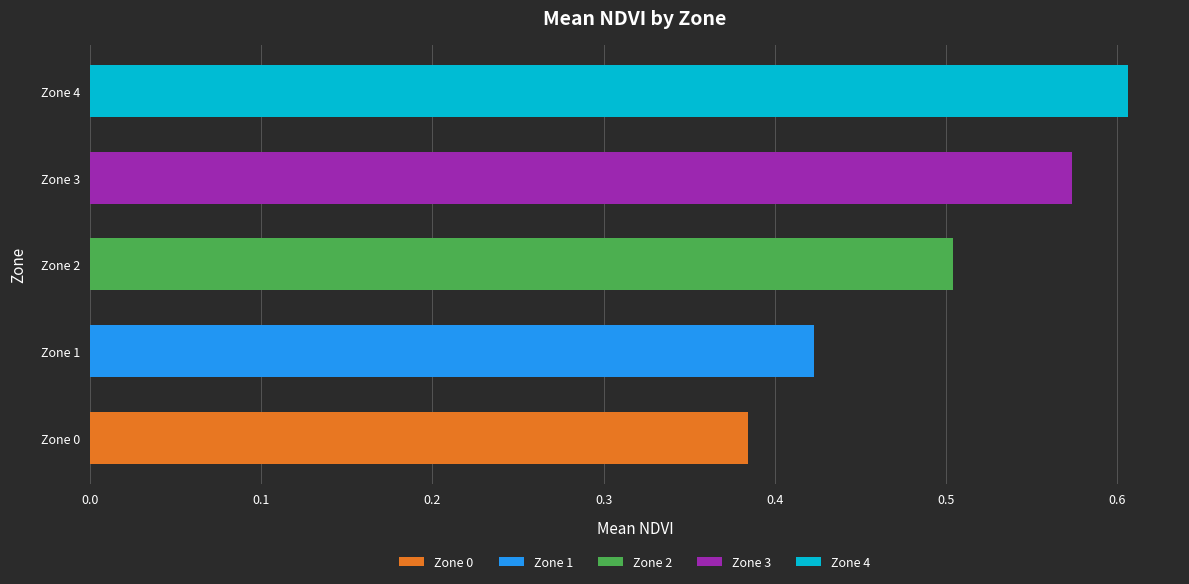

What is the sum of the values at Zone 2 and Zone 0?

0.9